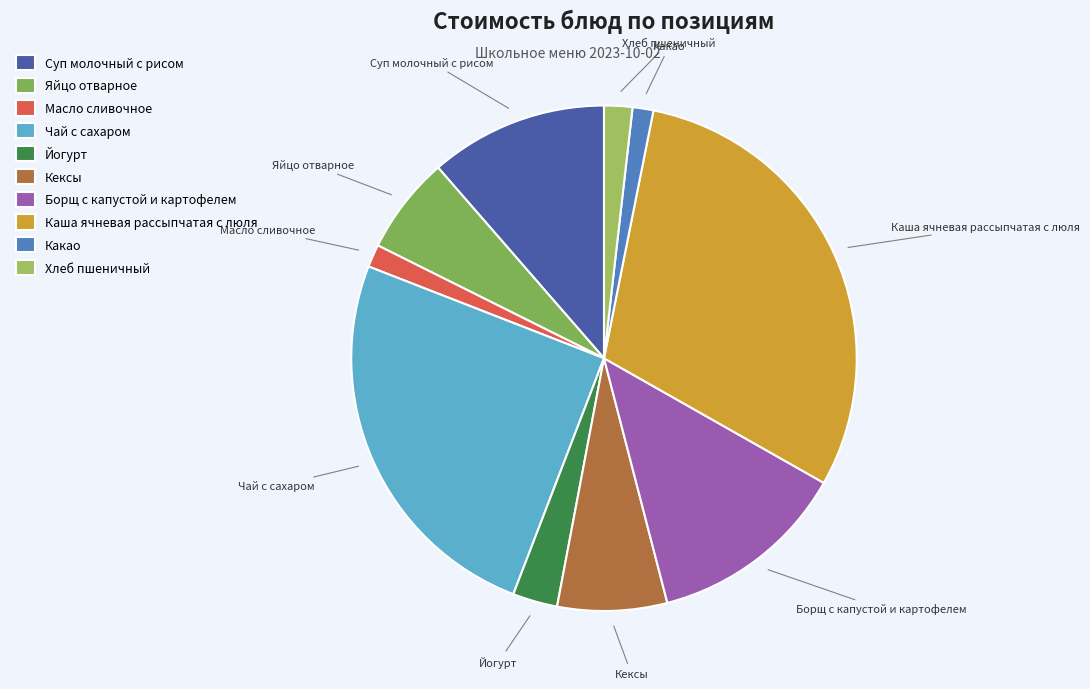

Is it true that Борщ с капустой и картофелем is 13% of the pie?

True